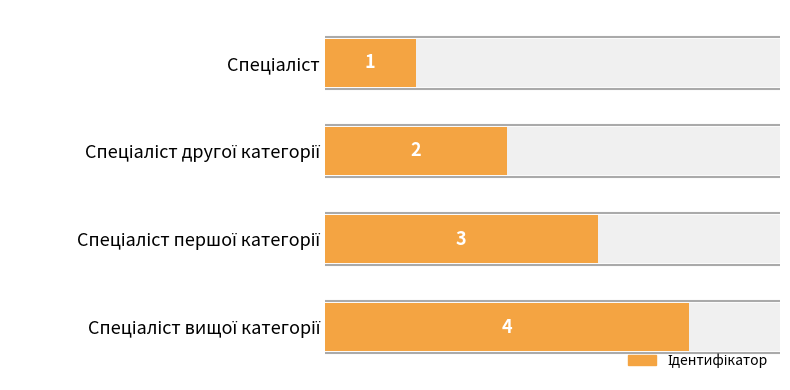

How many data points are less than 3?

2